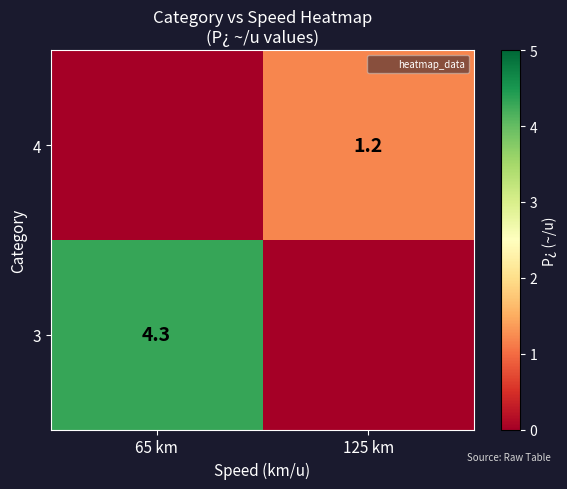

Is it true that 4 equals 0.4 at 125 km?

False